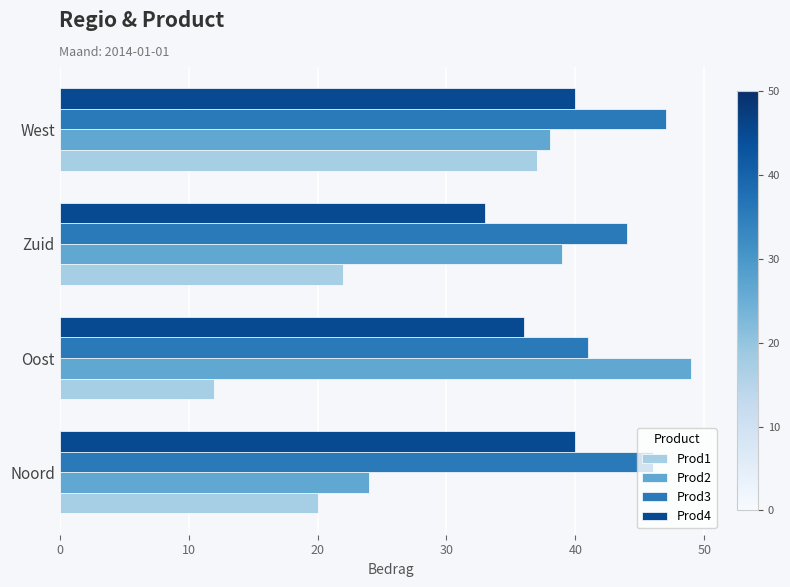

What value does the Prod1 series have at Noord?

20